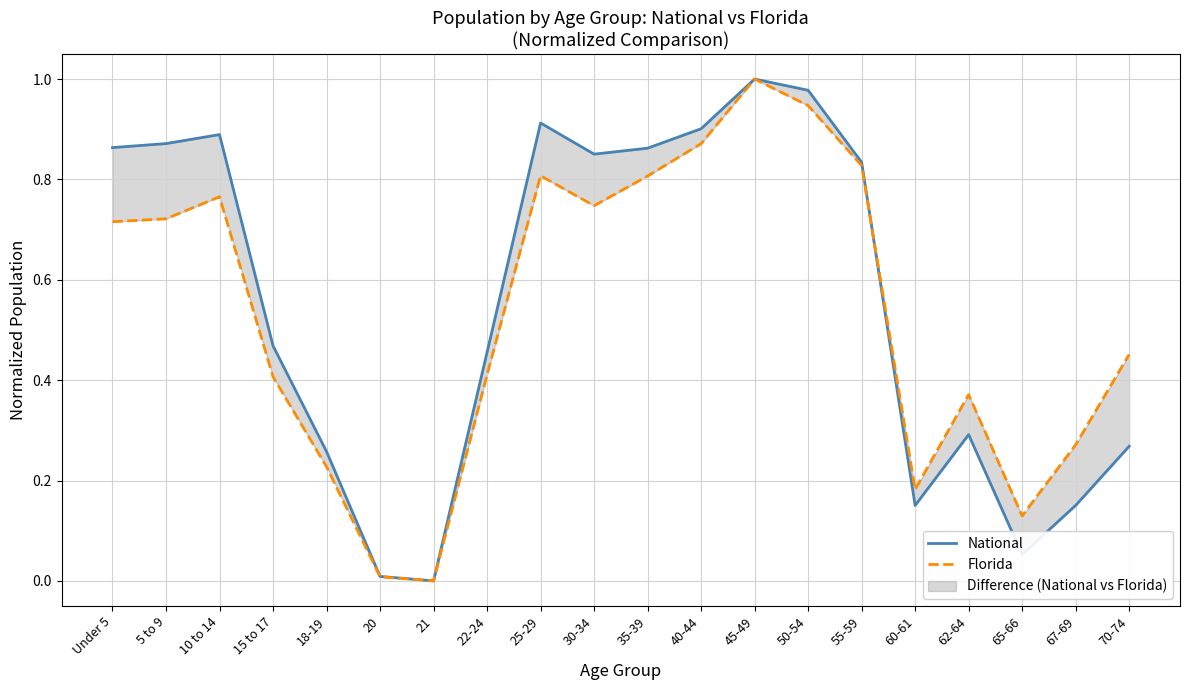

Reading left to right, extract all data points from this chart.

National: Under 5=0.9	5 to 9=0.9	10 to 14=0.9	15 to 17=0.5	18-19=0.3	20=0.0	21=0.0	22-24=0.5	25-29=0.9	30-34=0.9	35-39=0.9	40-44=0.9	45-49=1.0	50-54=1.0	55-59=0.8	60-61=0.2	62-64=0.3	65-66=0.1	67-69=0.2	70-74=0.3
Florida: Under 5=0.7	5 to 9=0.7	10 to 14=0.8	15 to 17=0.4	18-19=0.2	20=0.0	21=0.0	22-24=0.4	25-29=0.8	30-34=0.7	35-39=0.8	40-44=0.9	45-49=1.0	50-54=0.9	55-59=0.8	60-61=0.2	62-64=0.4	65-66=0.1	67-69=0.3	70-74=0.5